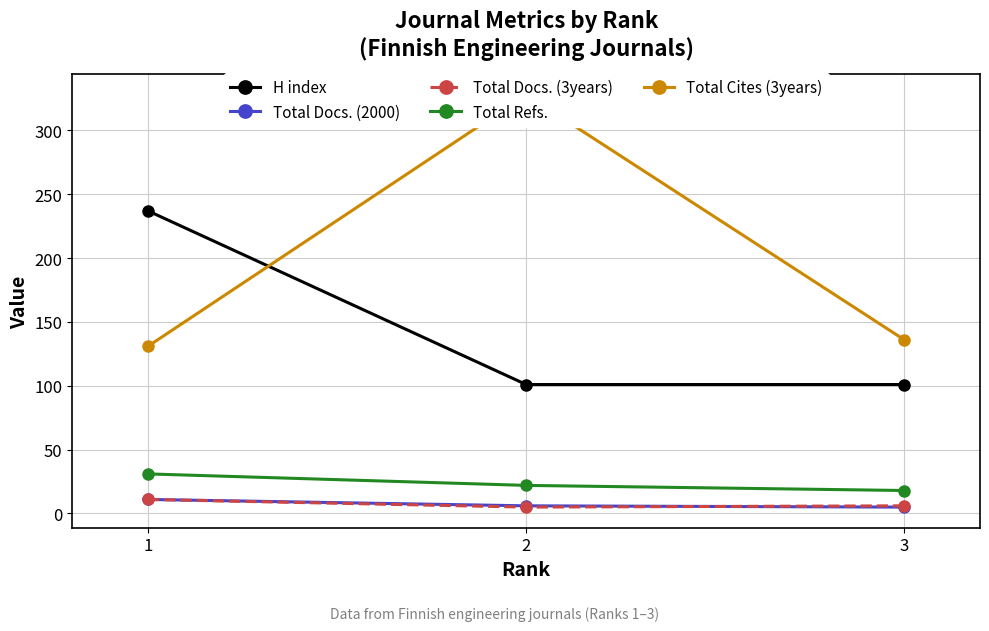

At which category is the sum across all series the highest?

2